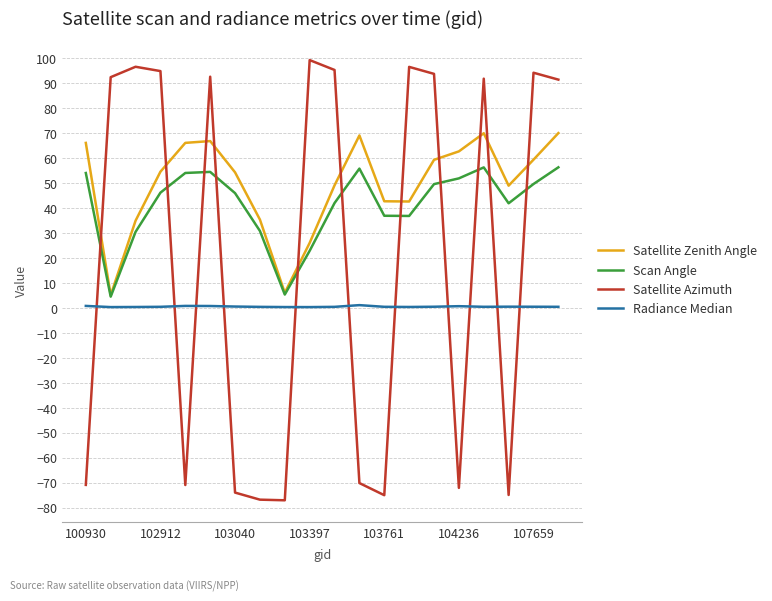

Which series has the largest total across all categories?

Satellite Zenith Angle